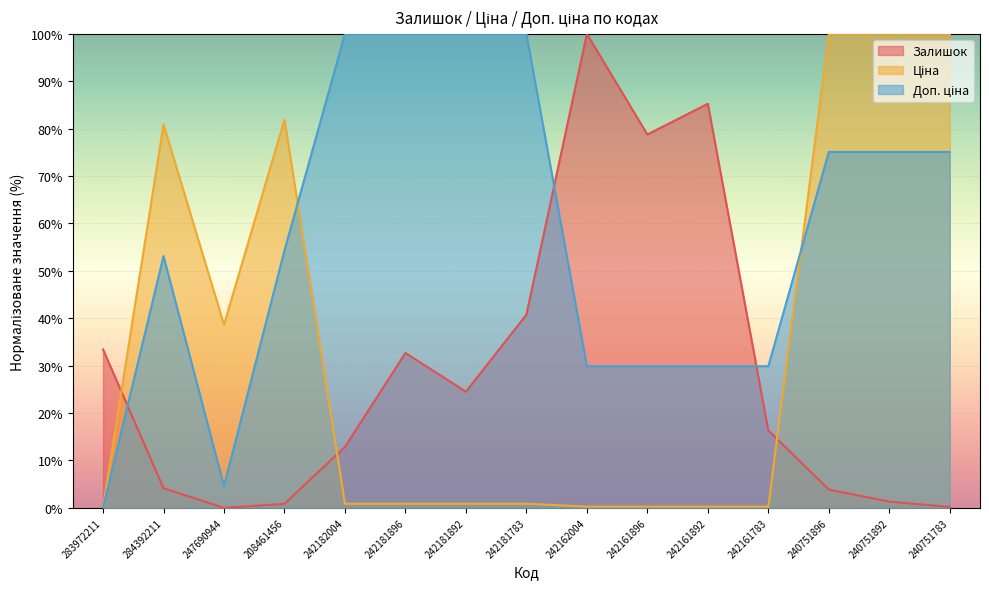

Which category has the lowest value in the Залишок series?

247690944